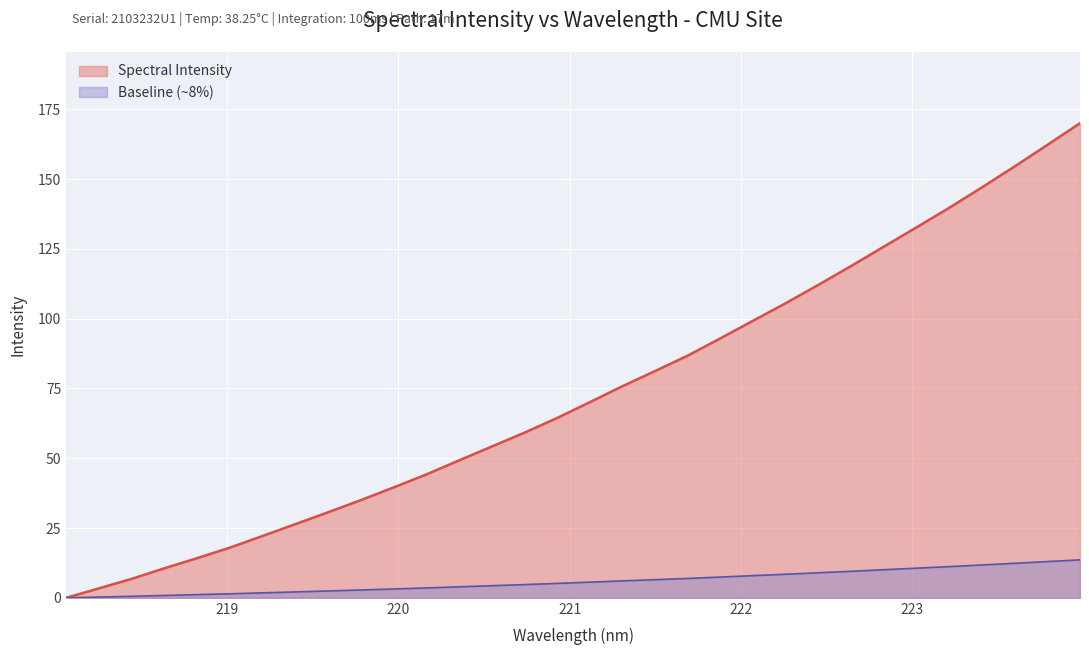

True or false: the data has more than 2 interior local peaks.

False